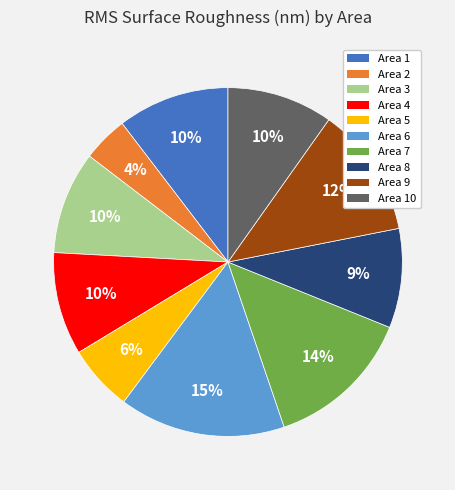

To the nearest percent, what is the average slice percentage?

10%